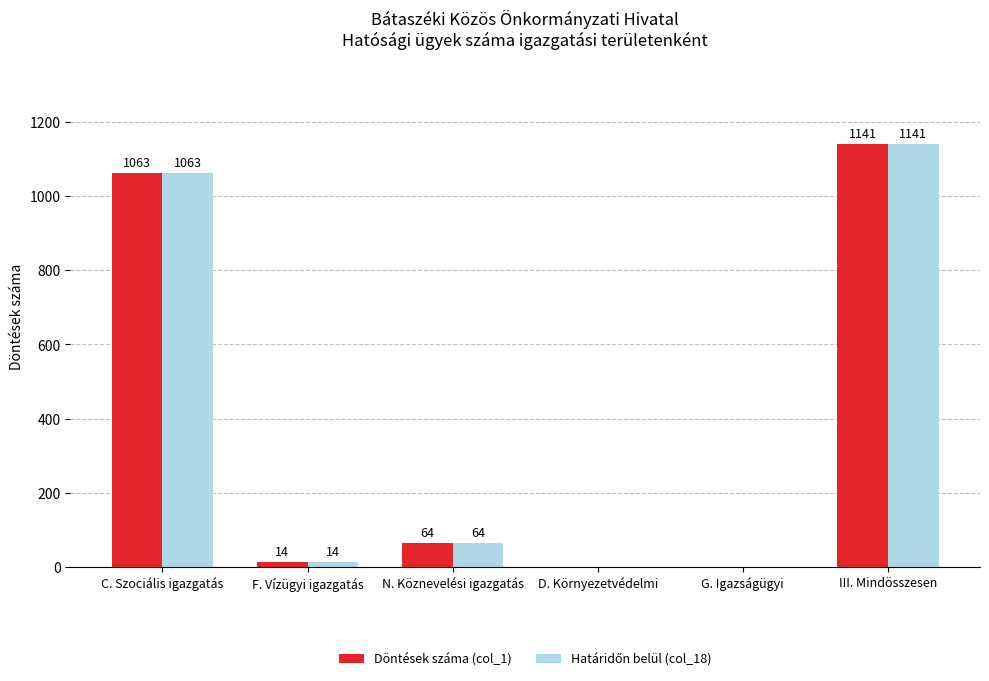

At which label does Döntések száma (col_1) first exceed 64?

C. Szociális igazgatás